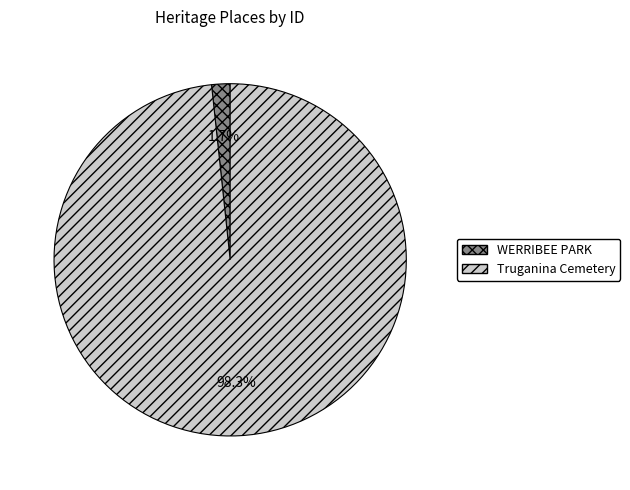

Is it true that WERRIBEE PARK is 2% of the pie?

True